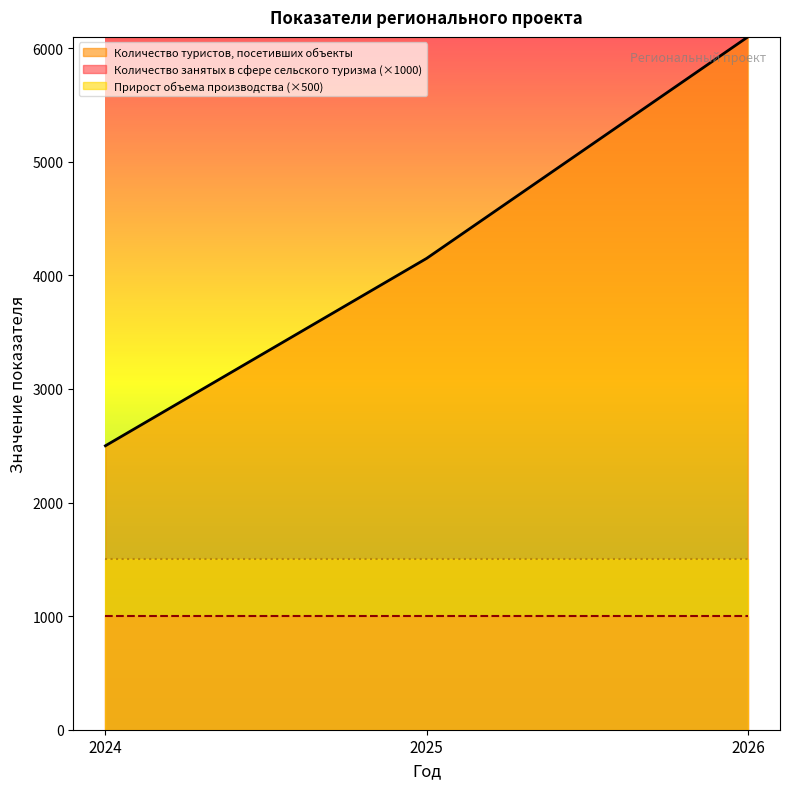

The value of Количество туристов, посетивших объекты at 2026 is 6100. True or false?

True